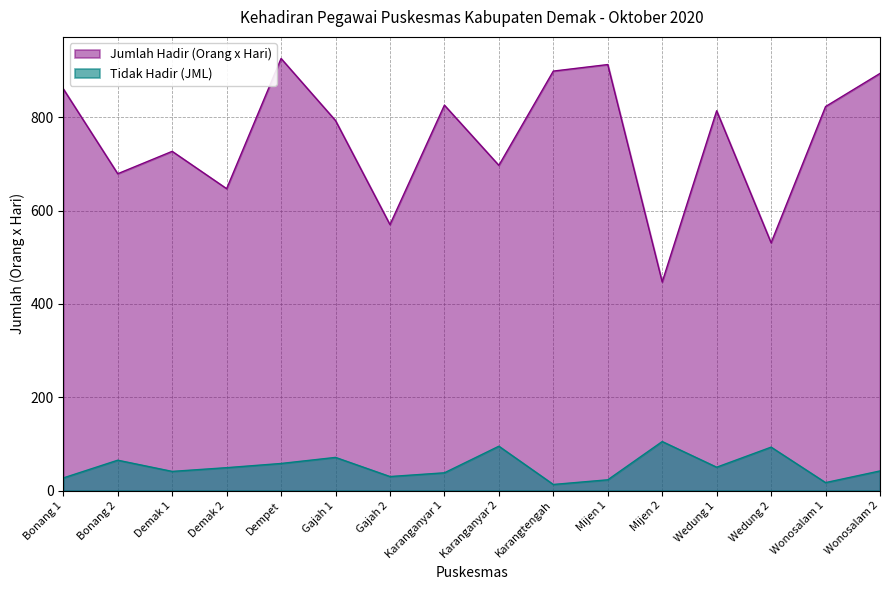

Reading left to right, transcribe all the data shown in this chart.

Jumlah Hadir (Orang x Hari): 861	679	727	647	926	793	570	826	697	899	913	447	814	531	823	894
Tidak Hadir (JML): 27	65	41	49	58	71	30	38	95	13	23	105	50	93	17	42